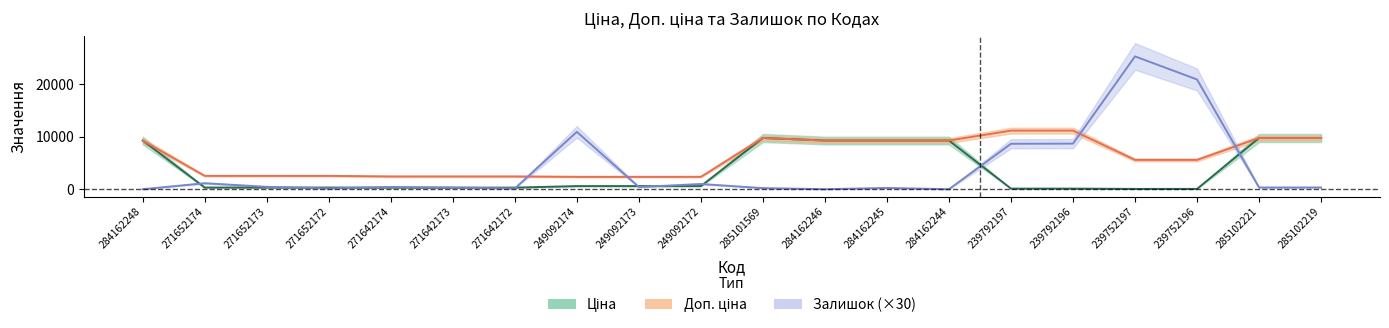

How many distinct data groups are displayed?

3